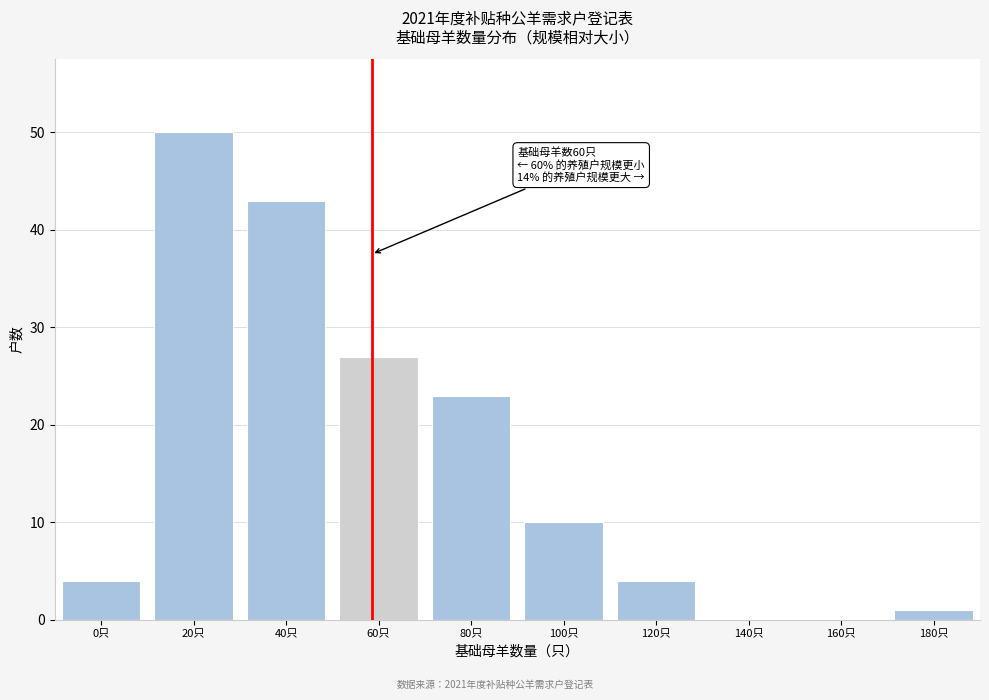

Reading left to right, transcribe all the data shown in this chart.

0只=4	20只=50	40只=43	60只=27	80只=23	100只=10	120只=4	140只=0	160只=0	180只=1